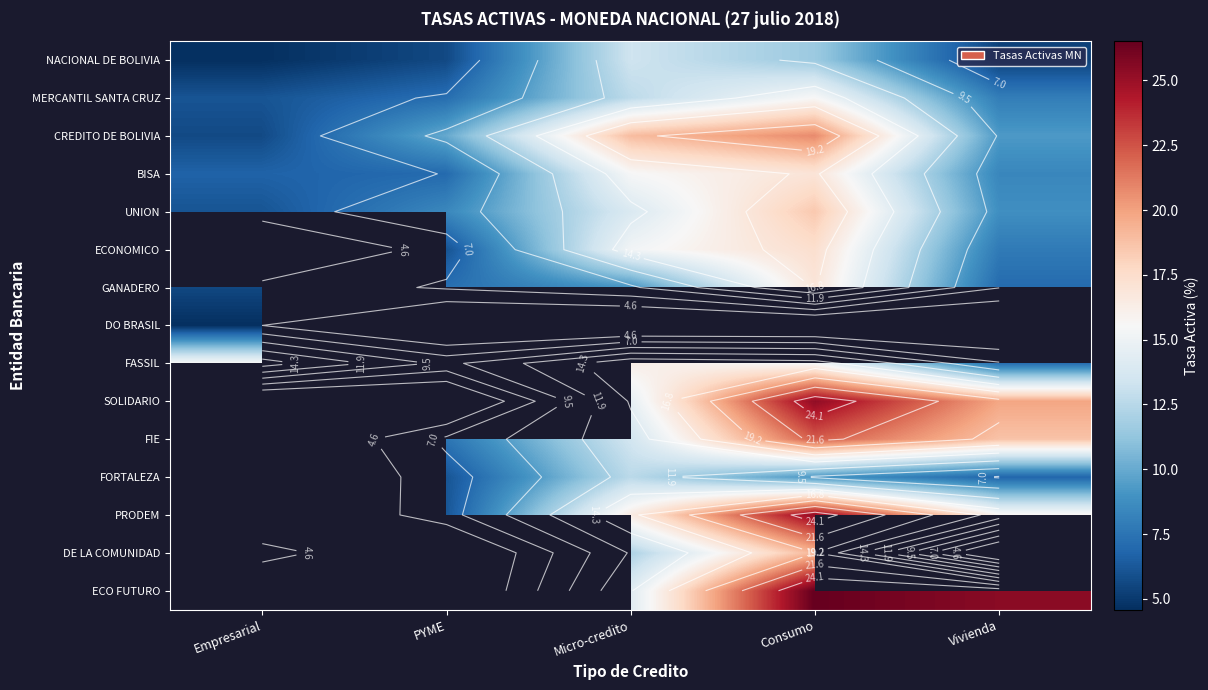

The value of FIE at Consumo is 22.2. True or false?

True